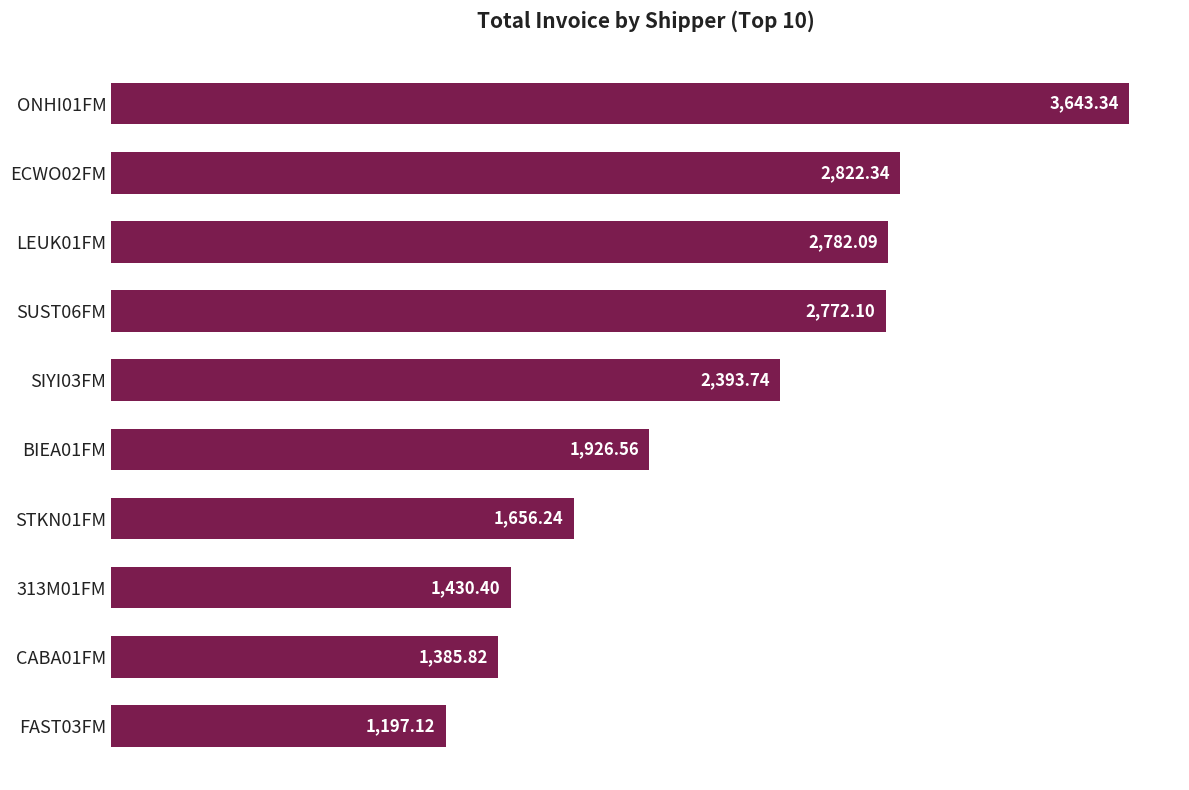

Rank the categories by value from highest to lowest.

ONHI01FM, ECWO02FM, LEUK01FM, SUST06FM, SIYI03FM, BIEA01FM, STKN01FM, 313M01FM, CABA01FM, FAST03FM